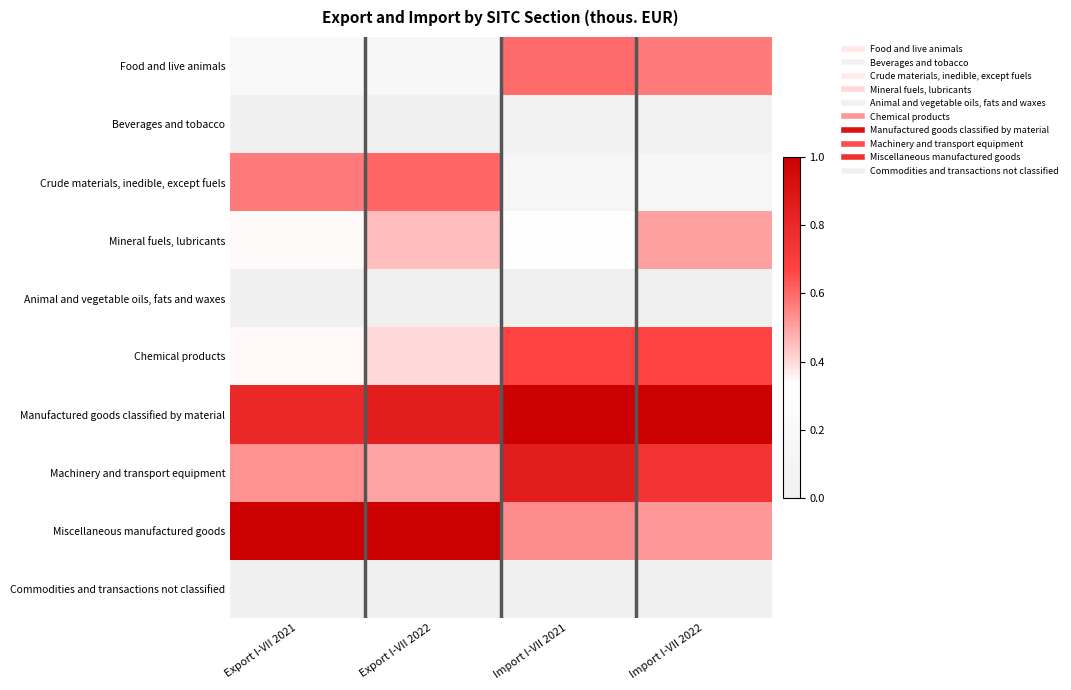

Reading right to left, list all the values displayed in this chart.

Food and live animals: Import I-VII 2022=0.6	Import I-VII 2021=0.6	Export I-VII 2022=0.2	Export I-VII 2021=0.2
Beverages and tobacco: Import I-VII 2022=0.0	Import I-VII 2021=0.0	Export I-VII 2022=0.0	Export I-VII 2021=0.0
Crude materials, inedible, except fuels: Import I-VII 2022=0.2	Import I-VII 2021=0.1	Export I-VII 2022=0.6	Export I-VII 2021=0.6
Mineral fuels, lubricants: Import I-VII 2022=0.5	Import I-VII 2021=0.3	Export I-VII 2022=0.4	Export I-VII 2021=0.3
Animal and vegetable oils, fats and waxes: Import I-VII 2022=0.0	Import I-VII 2021=0.0	Export I-VII 2022=0.0	Export I-VII 2021=0.0
Chemical products: Import I-VII 2022=0.7	Import I-VII 2021=0.7	Export I-VII 2022=0.4	Export I-VII 2021=0.3
Manufactured goods classified by material: Import I-VII 2022=1.0	Import I-VII 2021=1.0	Export I-VII 2022=0.9	Export I-VII 2021=0.8
Machinery and transport equipment: Import I-VII 2022=0.7	Import I-VII 2021=0.9	Export I-VII 2022=0.5	Export I-VII 2021=0.5
Miscellaneous manufactured goods: Import I-VII 2022=0.5	Import I-VII 2021=0.5	Export I-VII 2022=1.0	Export I-VII 2021=1.0
Commodities and transactions not classified: Import I-VII 2022=0.0	Import I-VII 2021=0.0	Export I-VII 2022=0.0	Export I-VII 2021=0.0